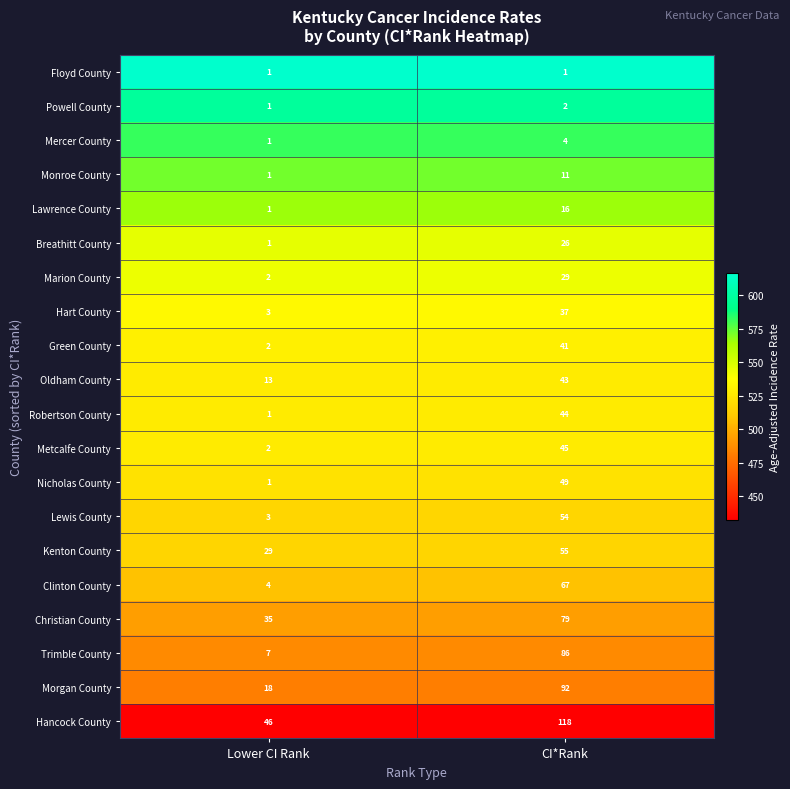

List the series in order of their peak value, highest first.

Hancock County, Morgan County, Trimble County, Christian County, Clinton County, Kenton County, Lewis County, Nicholas County, Metcalfe County, Robertson County, Oldham County, Green County, Hart County, Marion County, Breathitt County, Lawrence County, Monroe County, Mercer County, Powell County, Floyd County